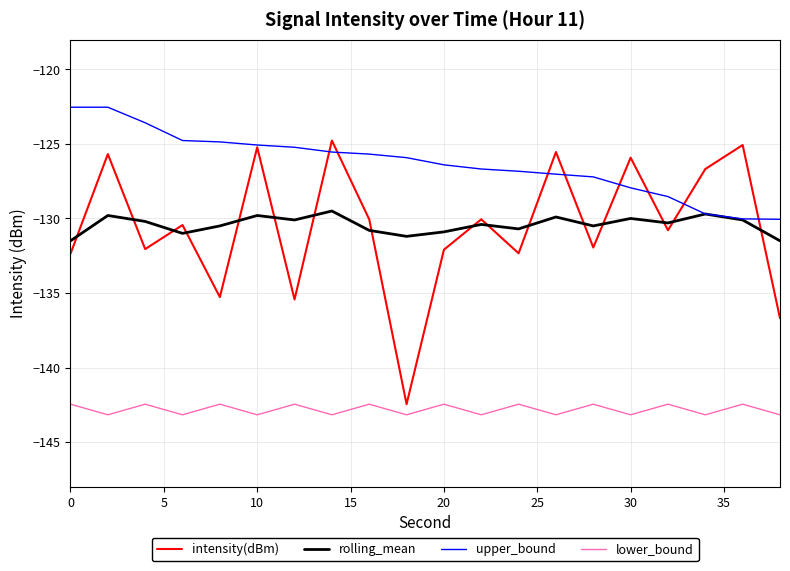

Which series has the largest total across all categories?

upper_bound